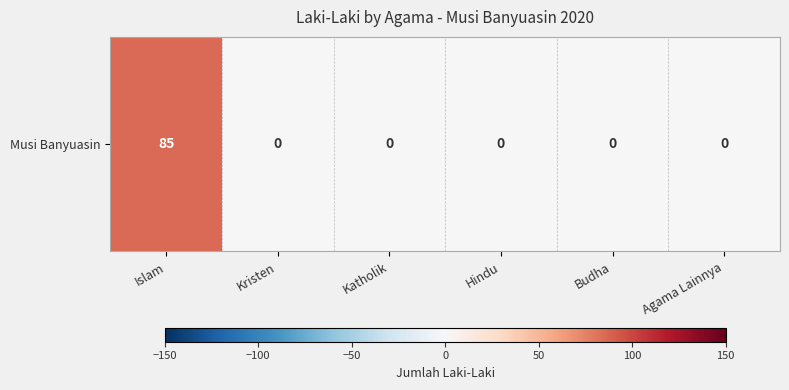

Rank the categories by value from highest to lowest.

Islam, Kristen, Katholik, Hindu, Budha, Agama Lainnya